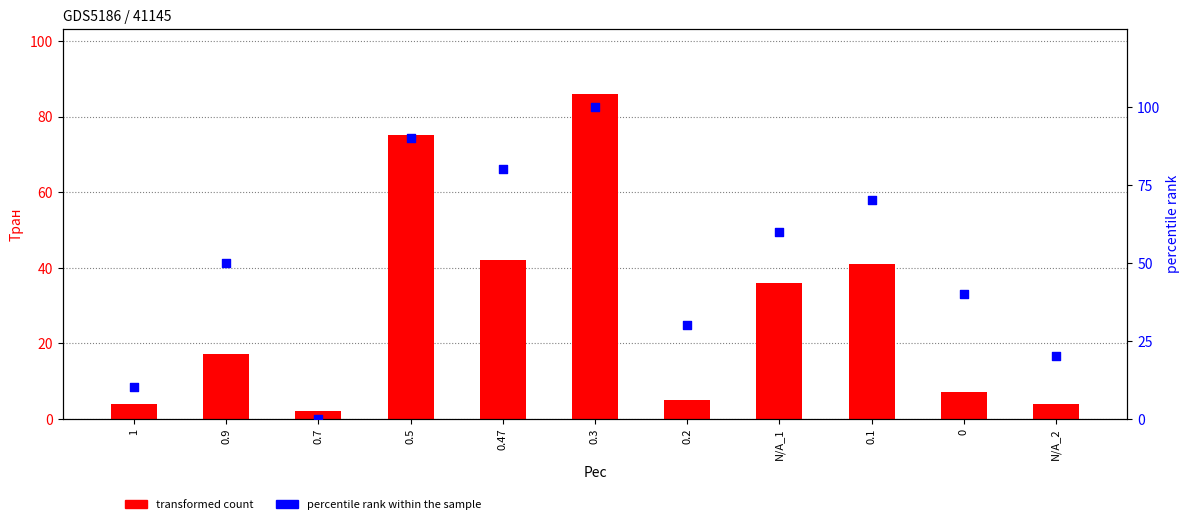

Is the value of transformed count at 0.7 greater than the value of percentile rank within the sample at 0.47?

No